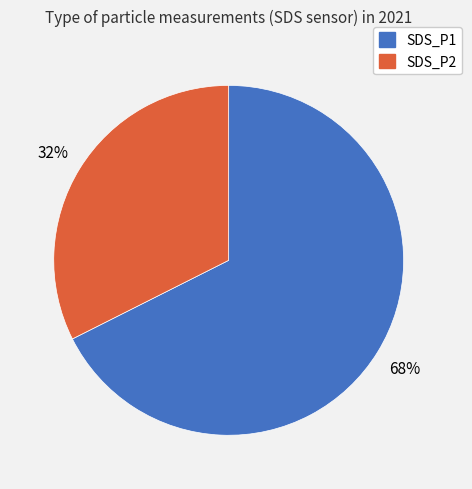

Count the number of slices in the pie.

2